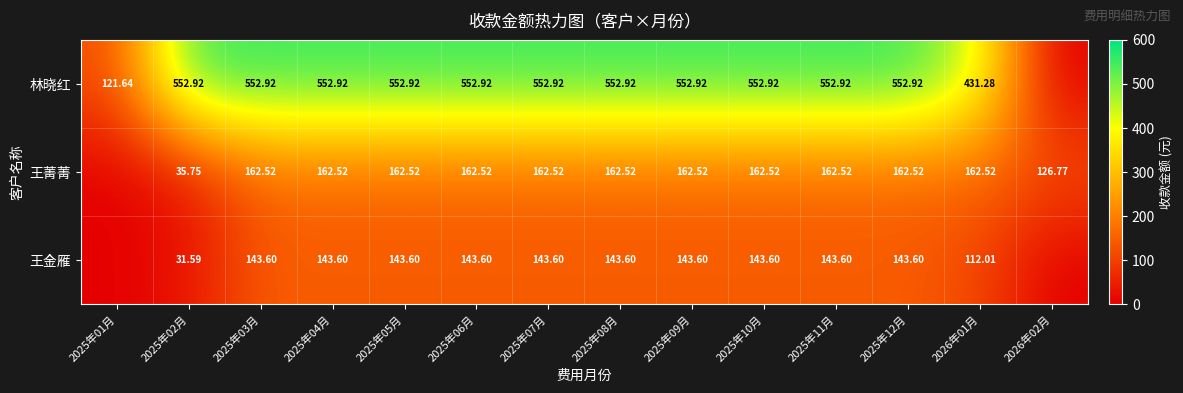

Is the value of 王菁菁 at 2025年05月 greater than the value of 王金雁 at 2025年08月?

Yes